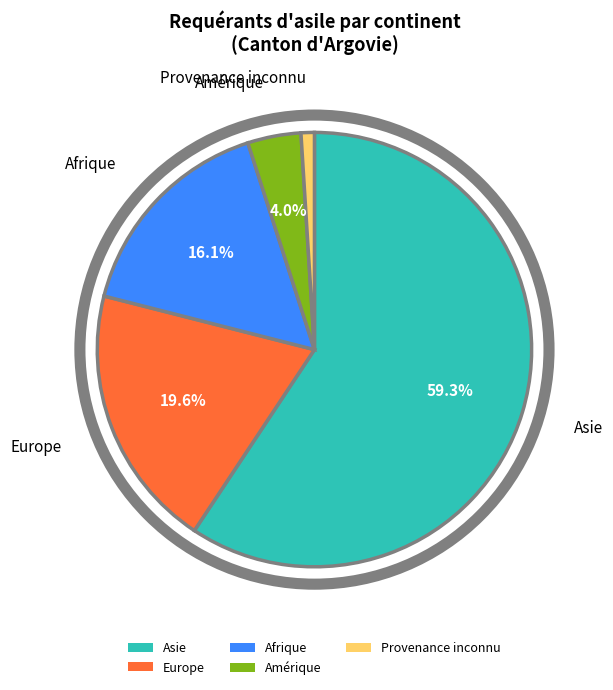

To the nearest percent, what is the average slice percentage?

20%